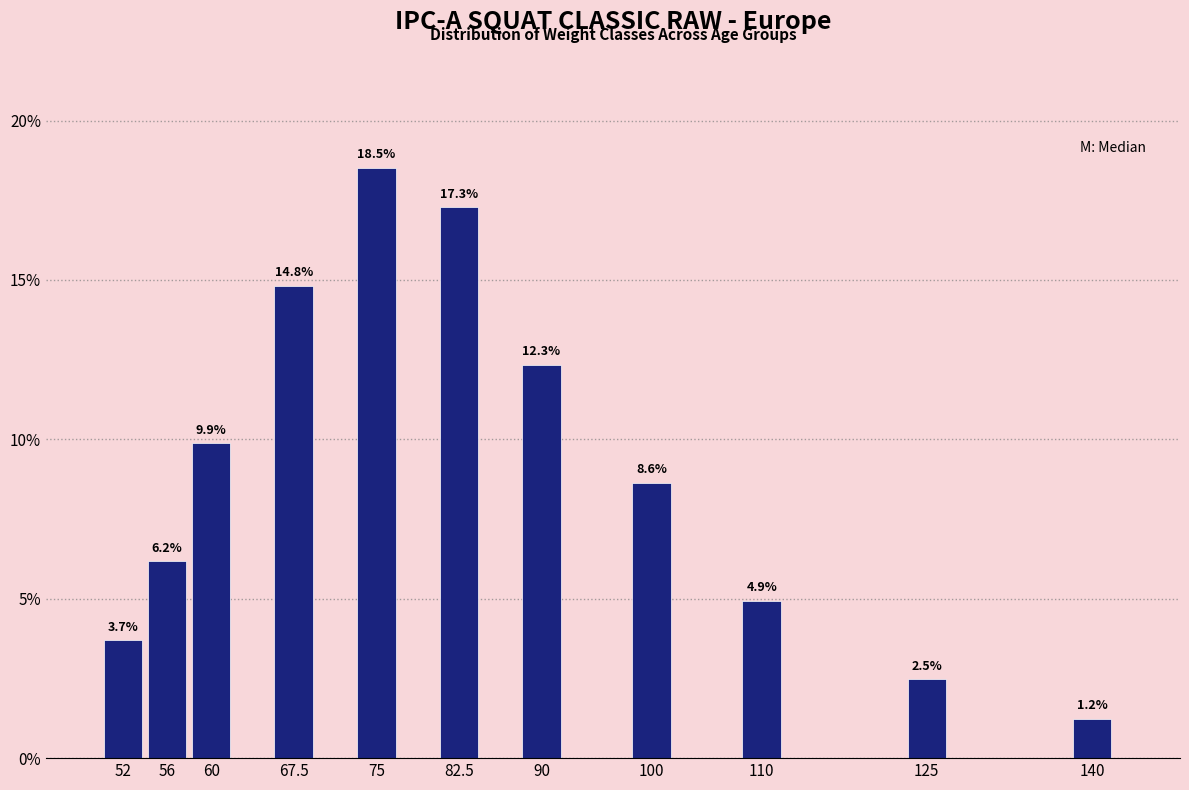

Reading right to left, what are all the values shown in this chart?

140=1.2	125=2.5	110=4.9	100=8.6	90=12.3	82.5=17.3	75=18.5	67.5=14.8	60=9.9	56=6.2	52=3.7